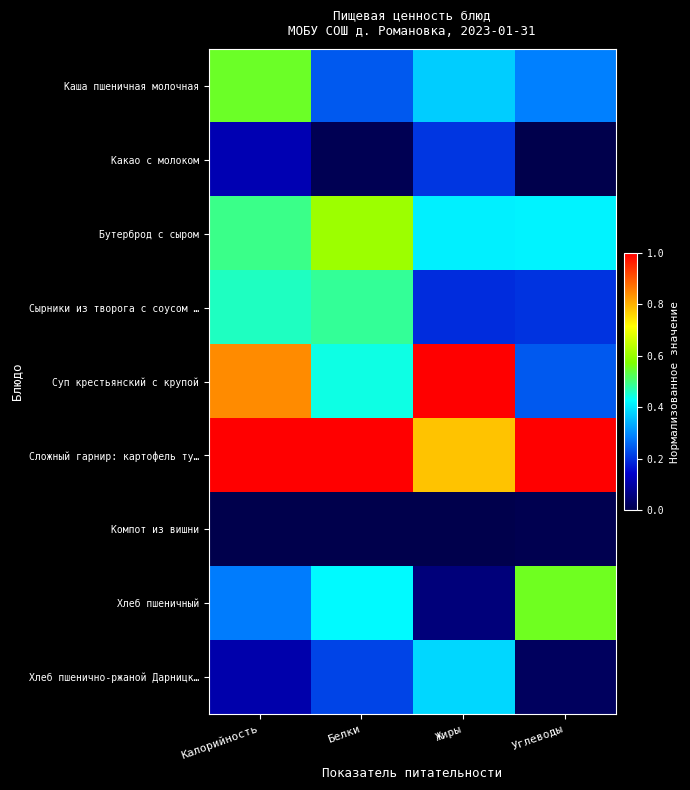

Rank the series at Белки from highest to lowest value.

Сложный гарнир: картофель ту…, Бутерброд с сыром, Сырники из творога с соусом …, Суп крестьянский с крупой, Хлеб пшеничный, Каша пшеничная молочная, Хлеб пшенично-ржаной Дарницк…, Какао с молоком, Компот из вишни